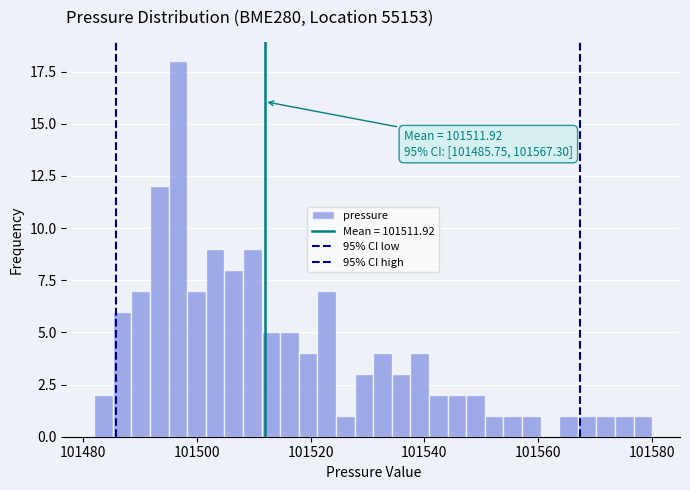

Around what value on the x-axis is the tallest bar? Give the approximate position of its centre, as read against the axis.

101496